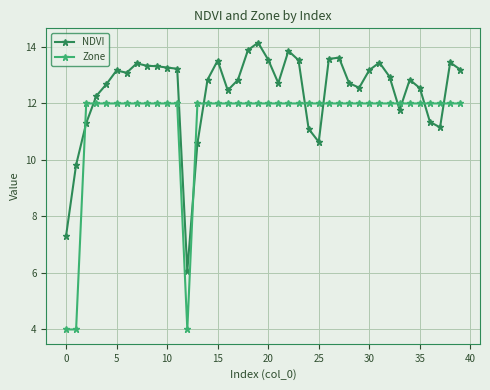

Which series has the largest total across all categories?

NDVI